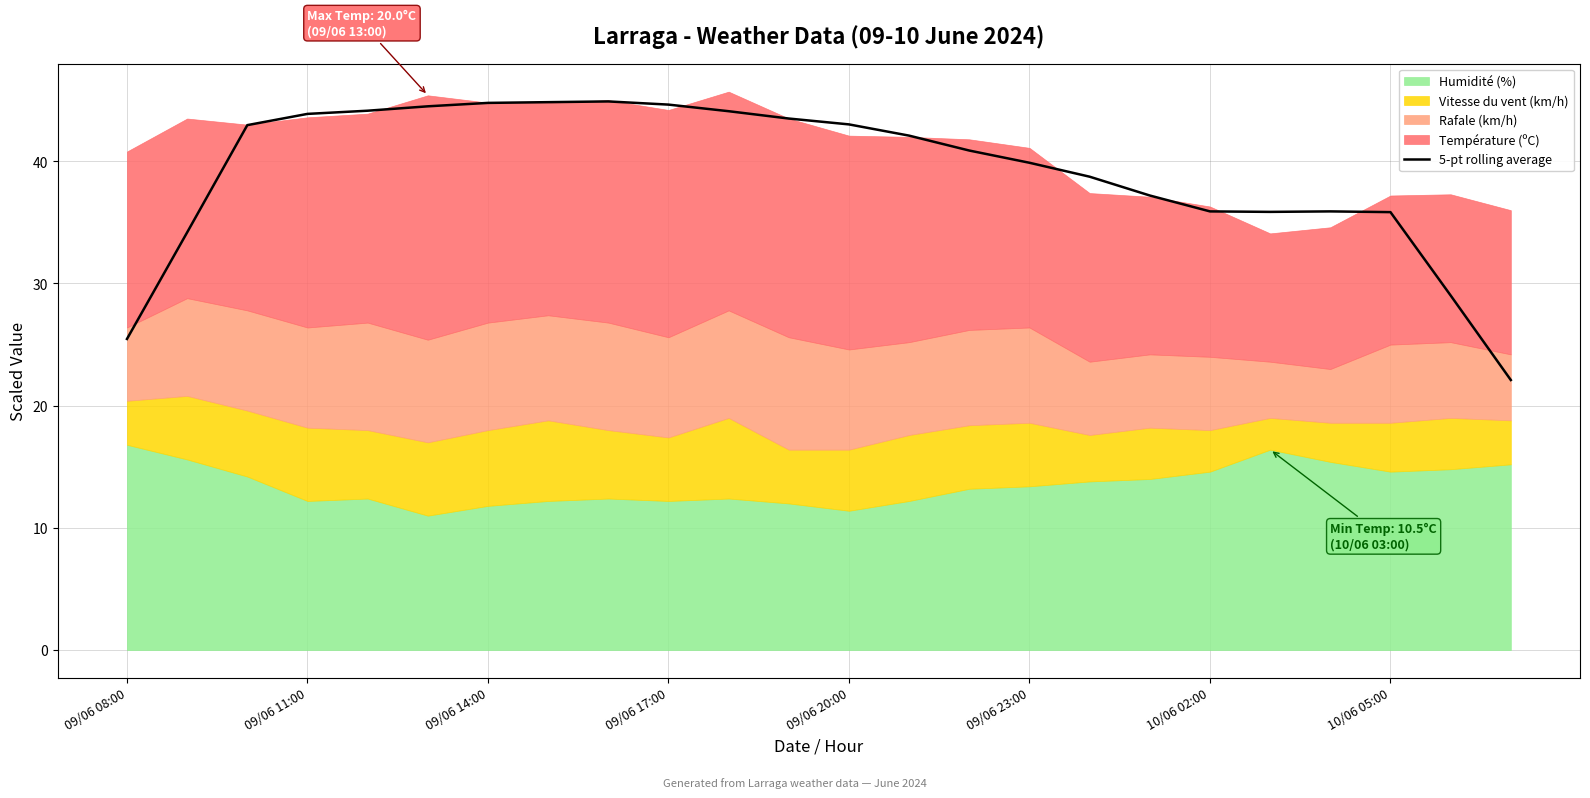

Reading left to right, transcribe all the data shown in this chart.

25.5	34.2	43.0	43.9	44.1	44.5	44.8	44.8	44.9	44.6	44.1	43.5	43.0	42.1	40.9	39.9	38.7	37.2	35.9	35.9	35.9	35.8	29.0	22.1